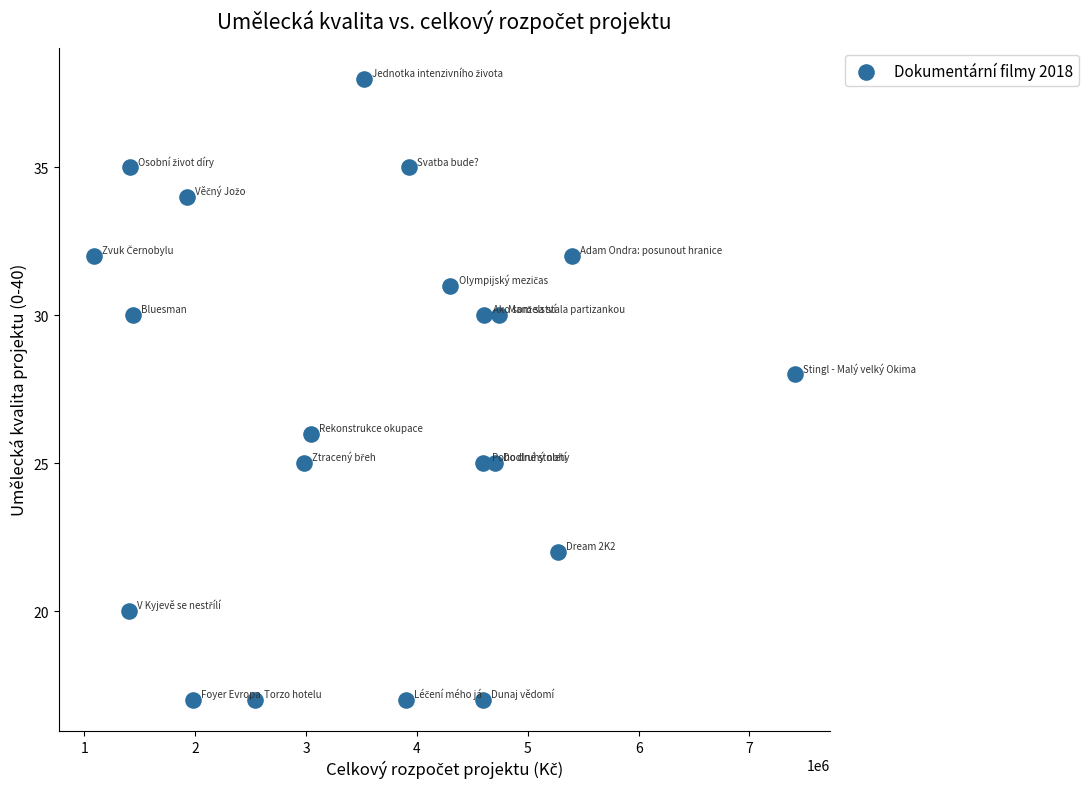

What is the range of X values (max minus min)?

6322700